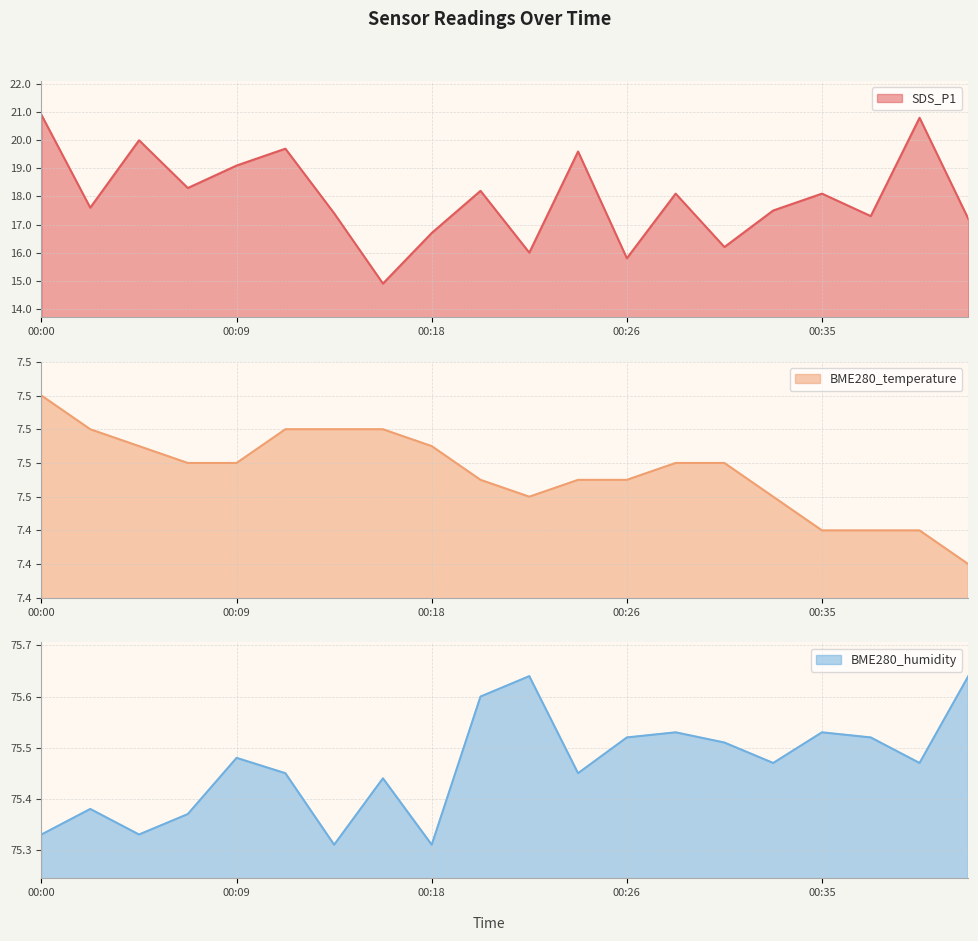

True or false: BME280_temperature and SDS_P1 cross at least once.

False